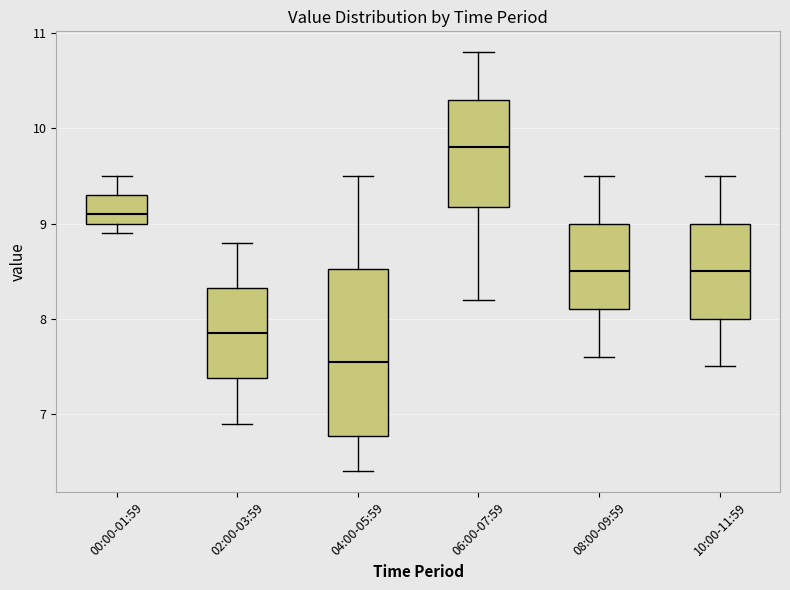

Where is the upper edge of the box for 02:00-03:59 on the y-axis? The values are not printed on the chart, so give them approximately, as read against the axis.

8.3